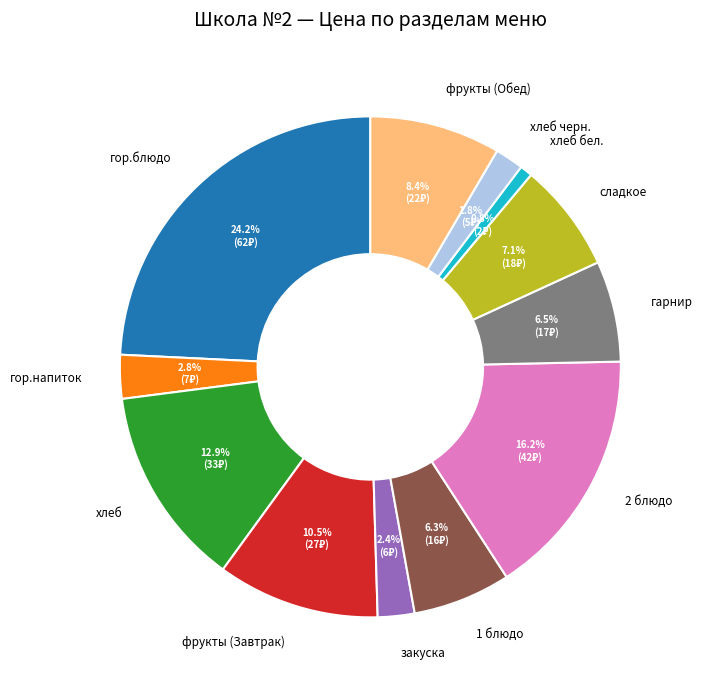

Does any single category account for the majority?

No